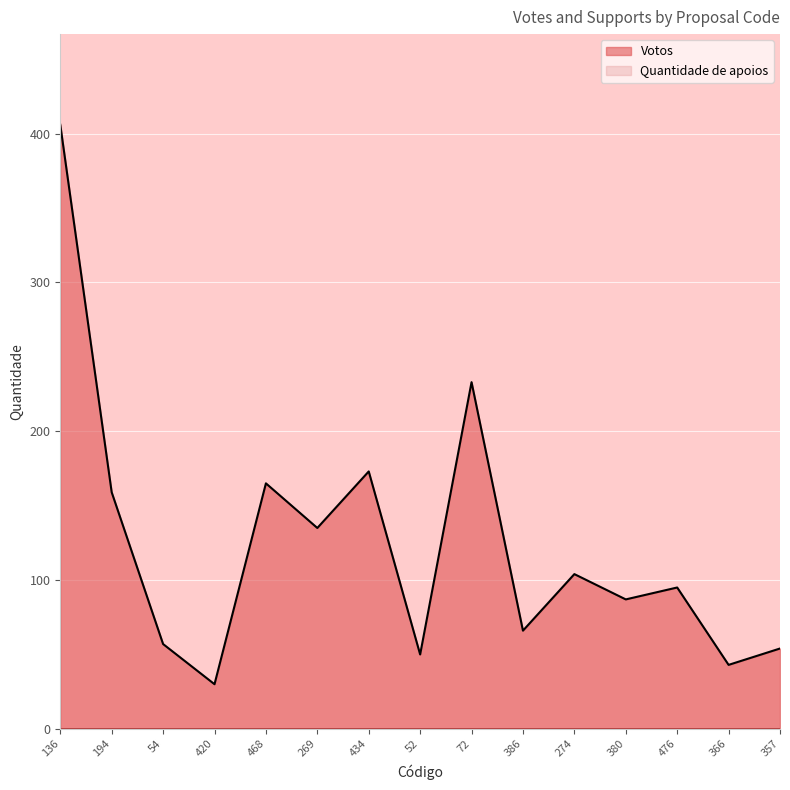

At which category does the data reach its first local valley?

420